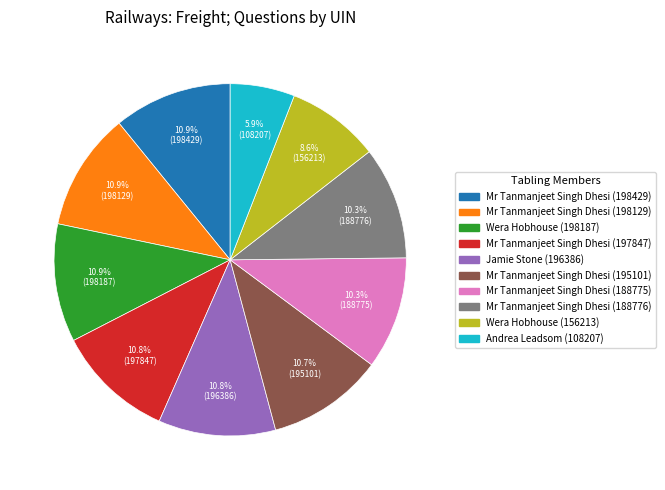

Does any single category account for the majority?

No